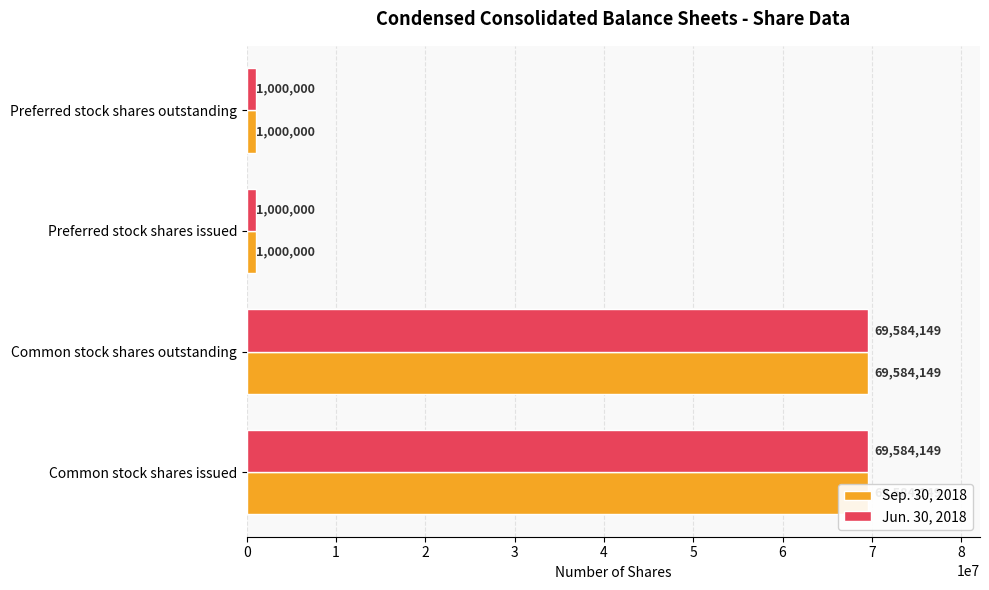

Is it true that Jun. 30, 2018 equals 69584149 at Common stock shares issued?

True